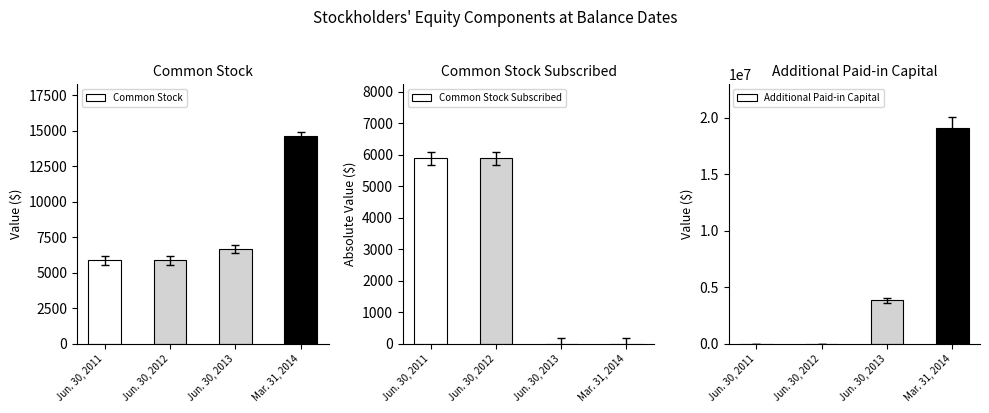

At which category does the chart reach its minimum across all series?

Jun. 30, 2013